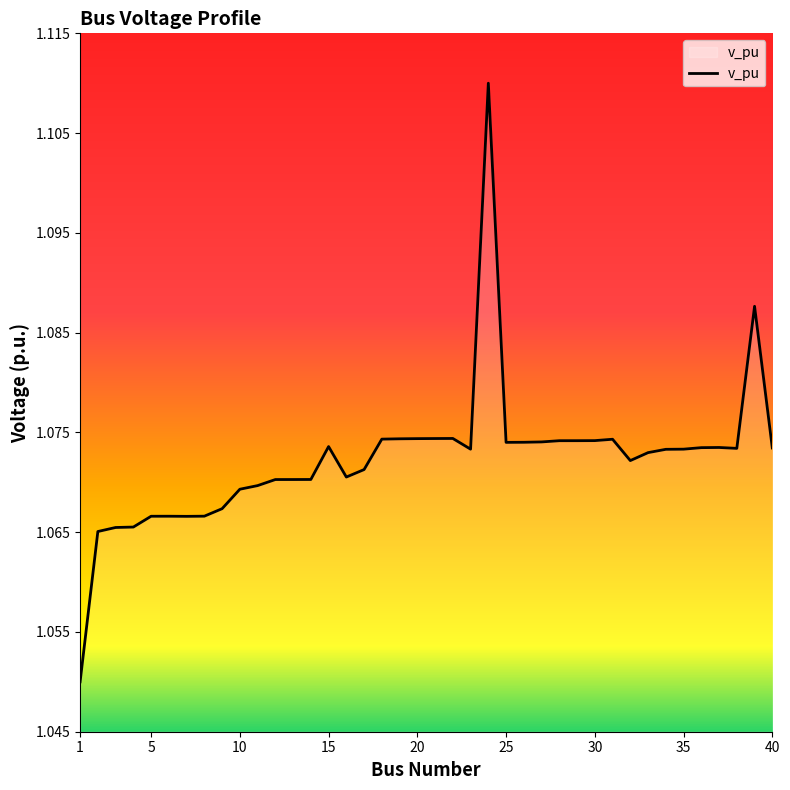

Which category has the highest value across all series?

24